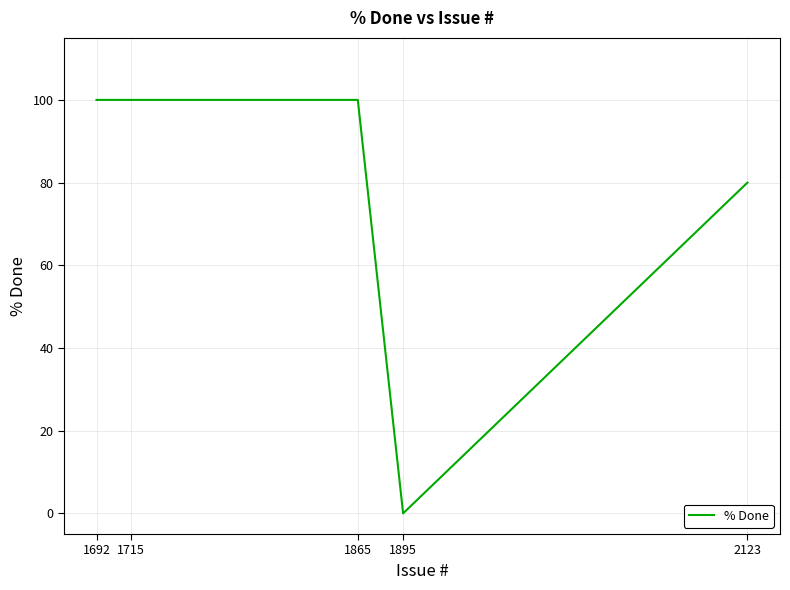

Between 1692 and 2123, which is larger?

1692